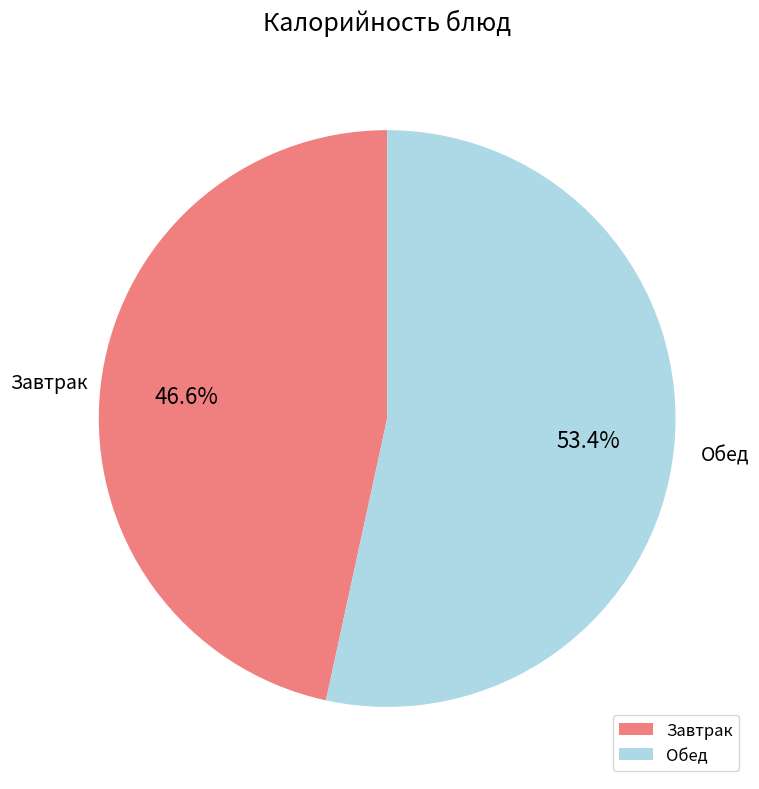

What is the largest slice in the pie chart?

Обед